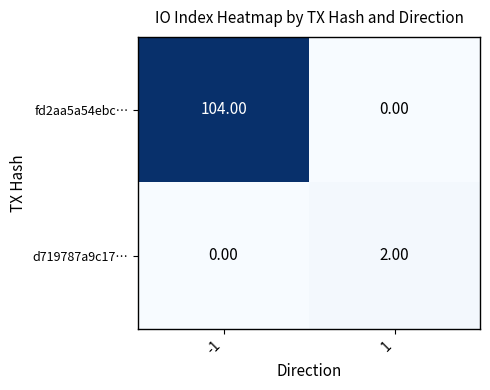

Which series has the largest total across all categories?

fd2aa5a54ebc…